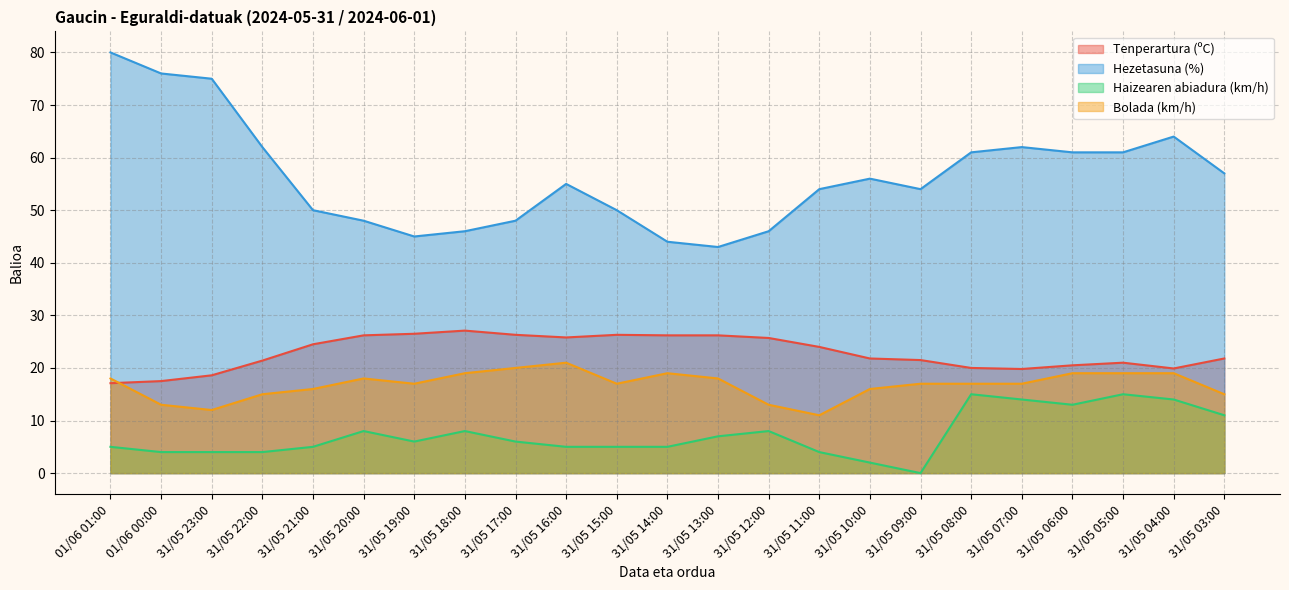

What is the label of the 20th point from the right?

31/05 22:00